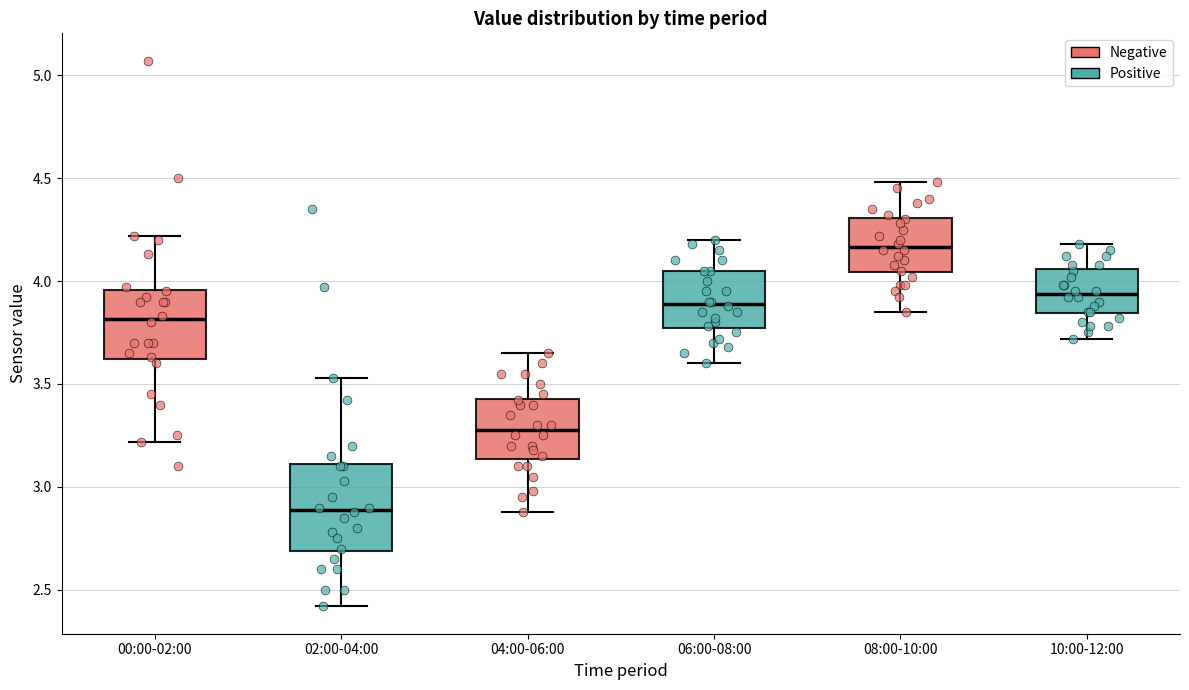

Reading left to right, transcribe this box plot: for each box, give where its median line is, the range the box spans, and where its two whiskers end, as read against the y-axis. The values are not printed on the chart, so give them approximately, as read against the axis.

00:00-02:00: median 3.80, box 3.60 to 3.95, whiskers 3.20 to 4.20
02:00-04:00: median 2.90, box 2.70 to 3.10, whiskers 2.40 to 3.55
04:00-06:00: median 3.30, box 3.15 to 3.45, whiskers 2.90 to 3.65
06:00-08:00: median 3.90, box 3.75 to 4.05, whiskers 3.60 to 4.20
08:00-10:00: median 4.15, box 4.05 to 4.30, whiskers 3.85 to 4.50
10:00-12:00: median 3.95, box 3.85 to 4.05, whiskers 3.70 to 4.20